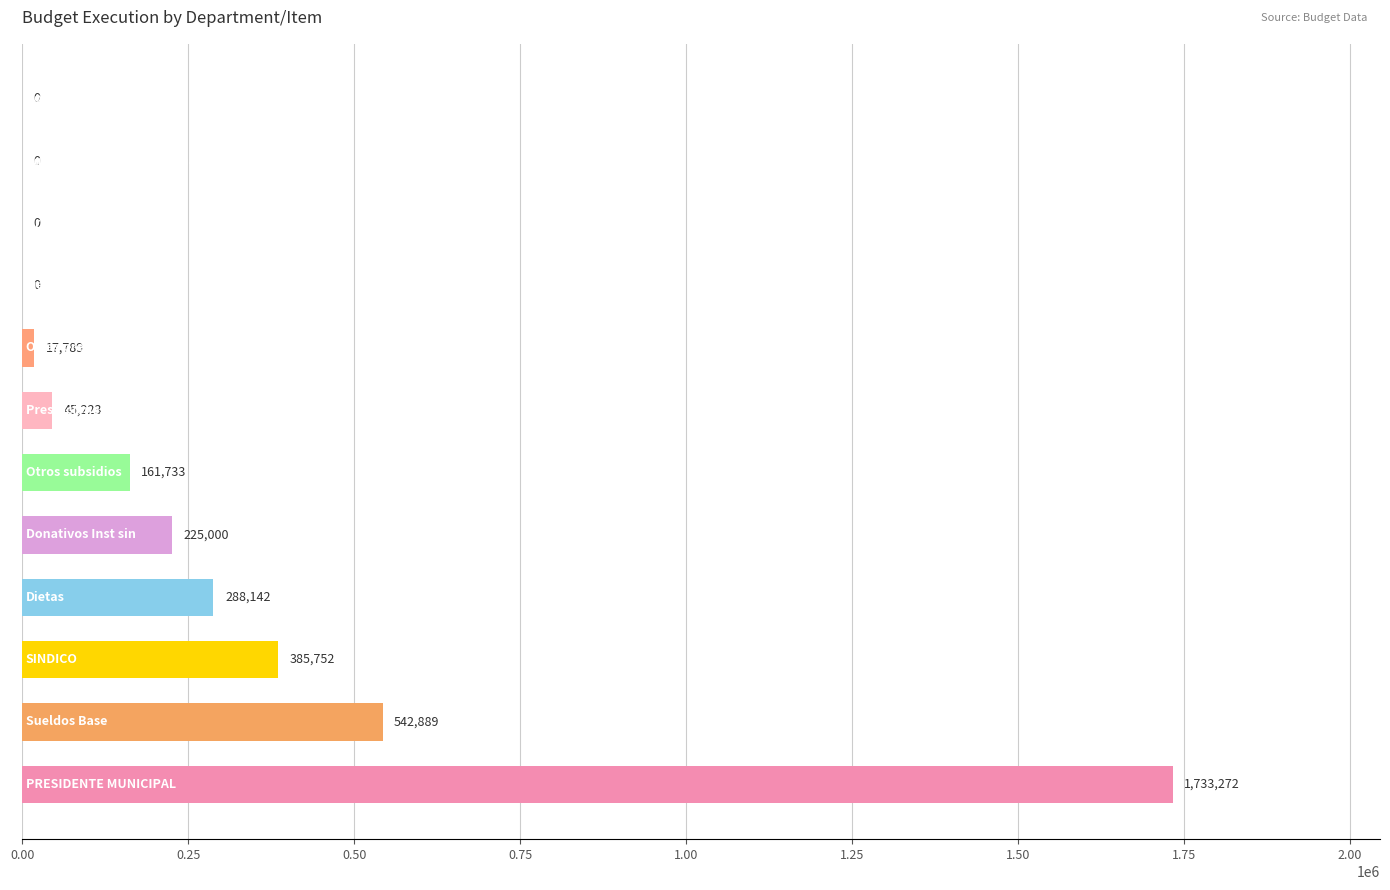

What is the average value?

283316.6